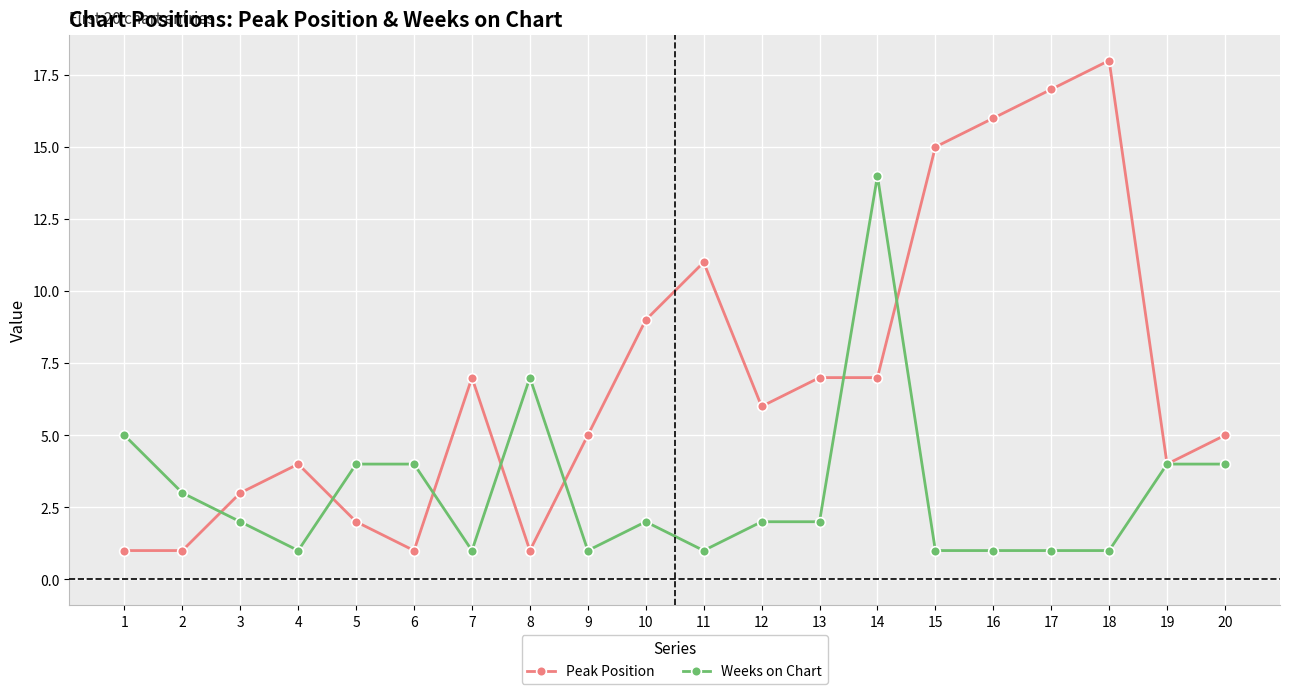

At 6, list the series in order from largest to smallest.

Weeks on Chart, Peak Position